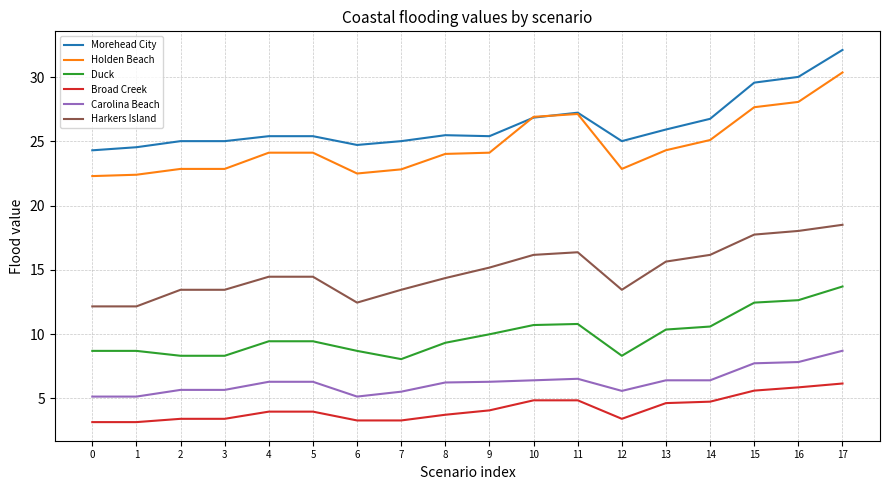

At which label does Broad Creek reach its peak?

17